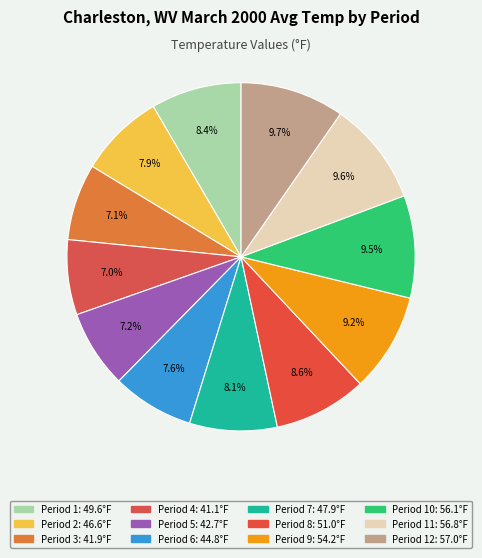

How many slices are in this pie chart?

12